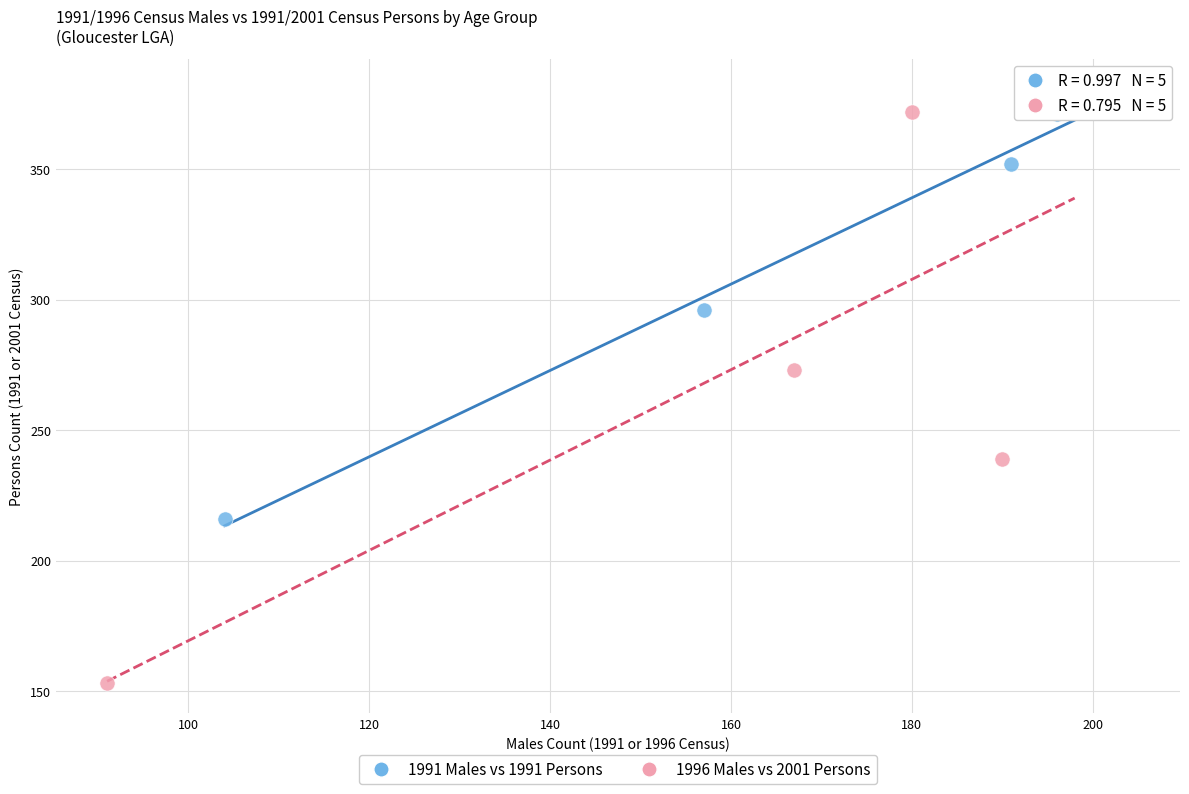

Which series has the largest Y range (max minus min)?

1996 Males vs 2001 Persons